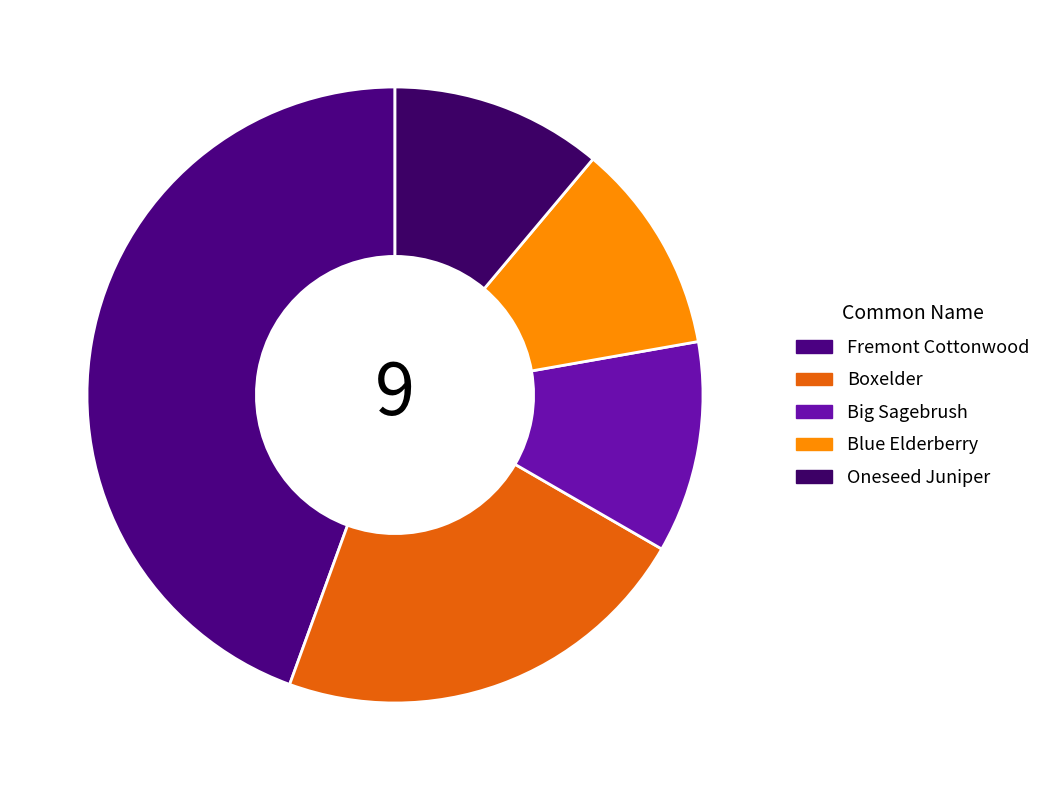

How many segments does this pie chart have?

5